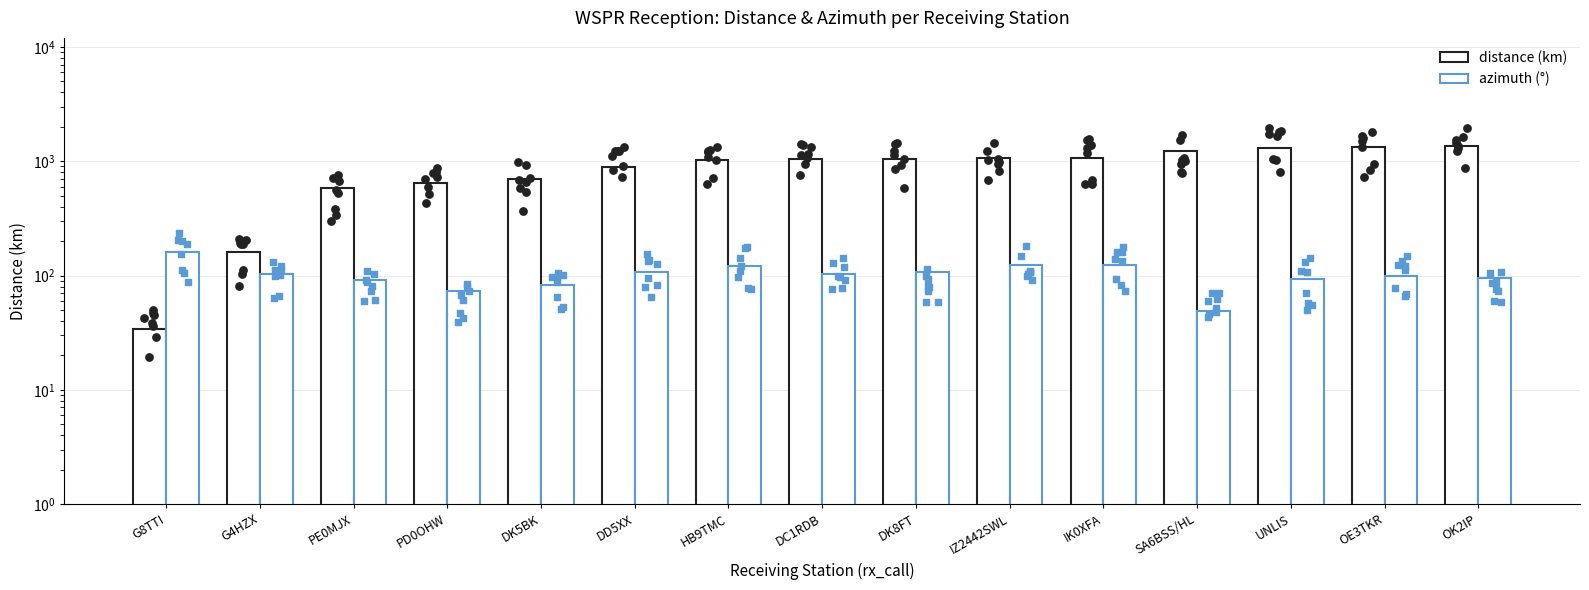

Which series has the largest total across all categories?

distance